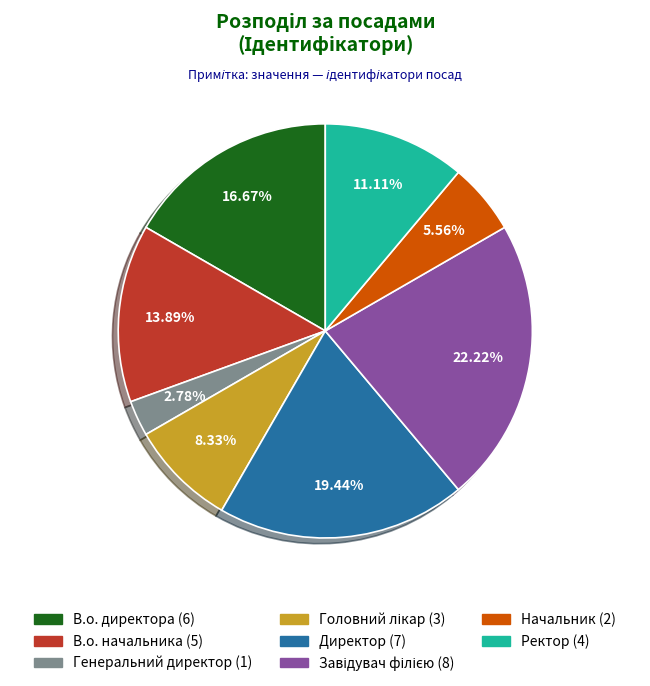

To the nearest percent, what portion does В.о. начальника represent?

14%